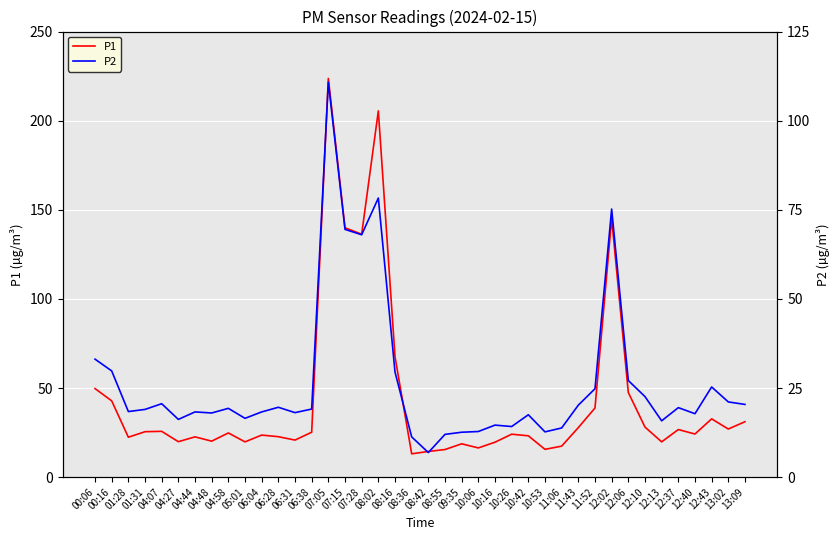

True or false: P2 and P1 intersect in this chart.

False